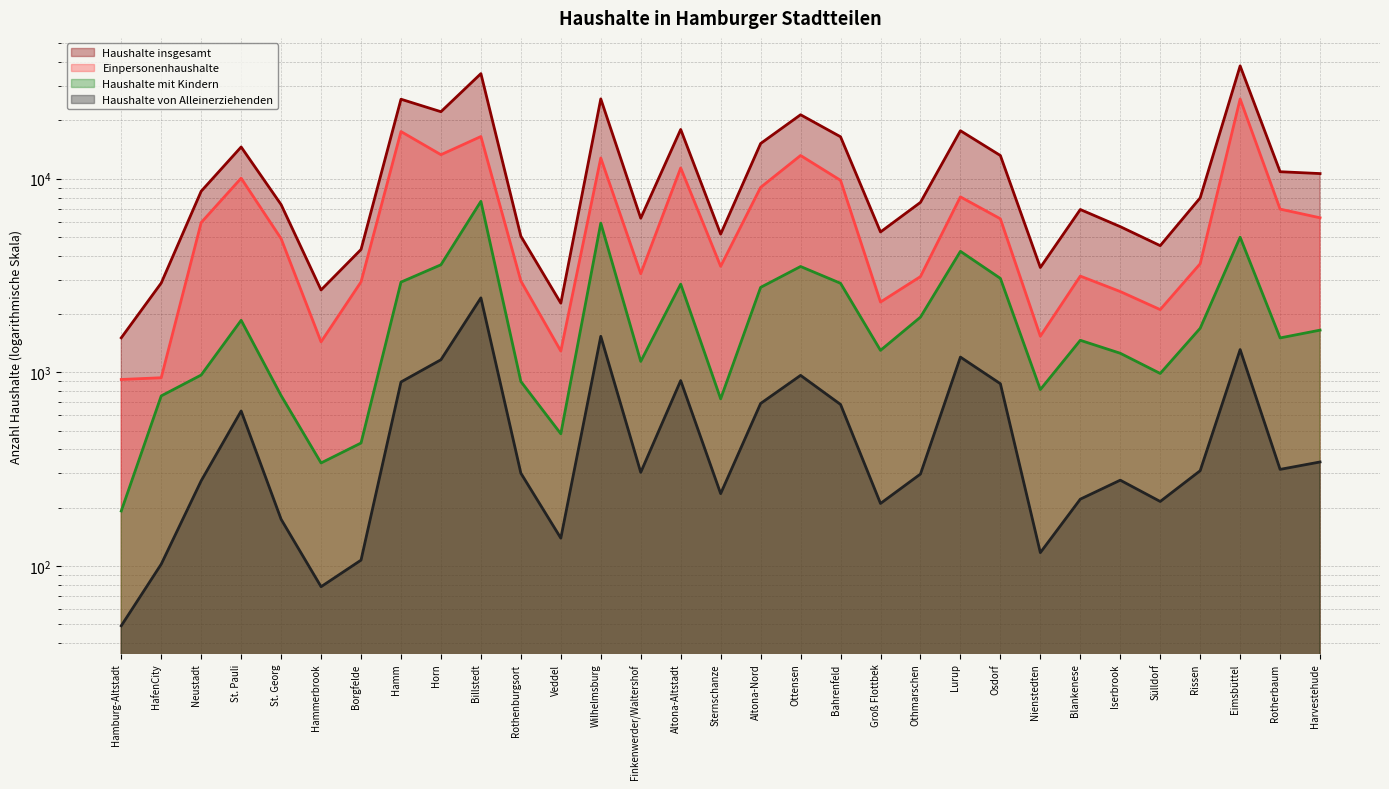

Is the value of Haushalte mit Kindern at Hammerbrook greater than the value of Haushalte von Alleinerziehenden at Bahrenfeld?

No